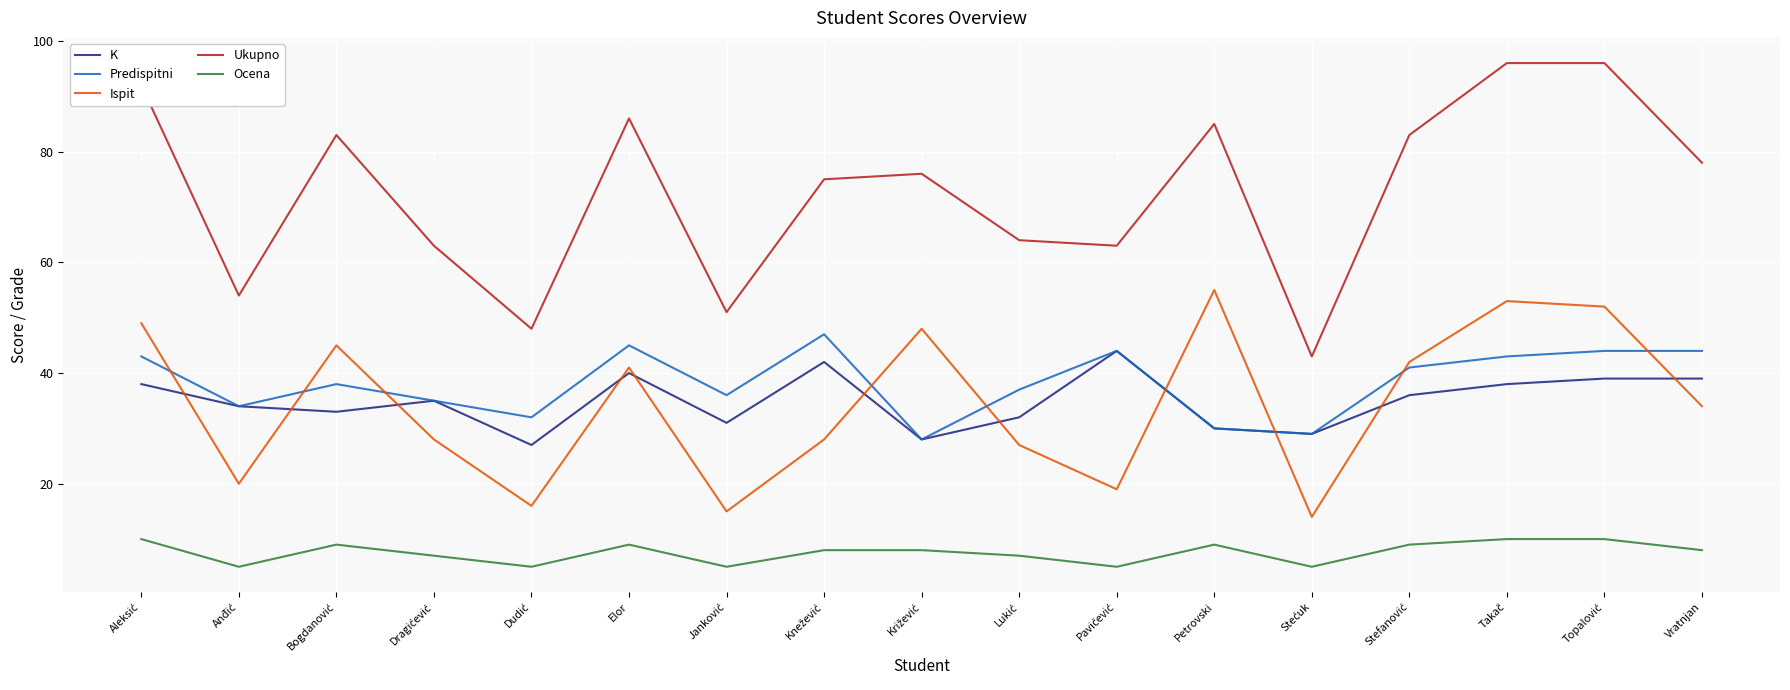

What is the difference between the maximum and minimum values in the Predispitni series?

19